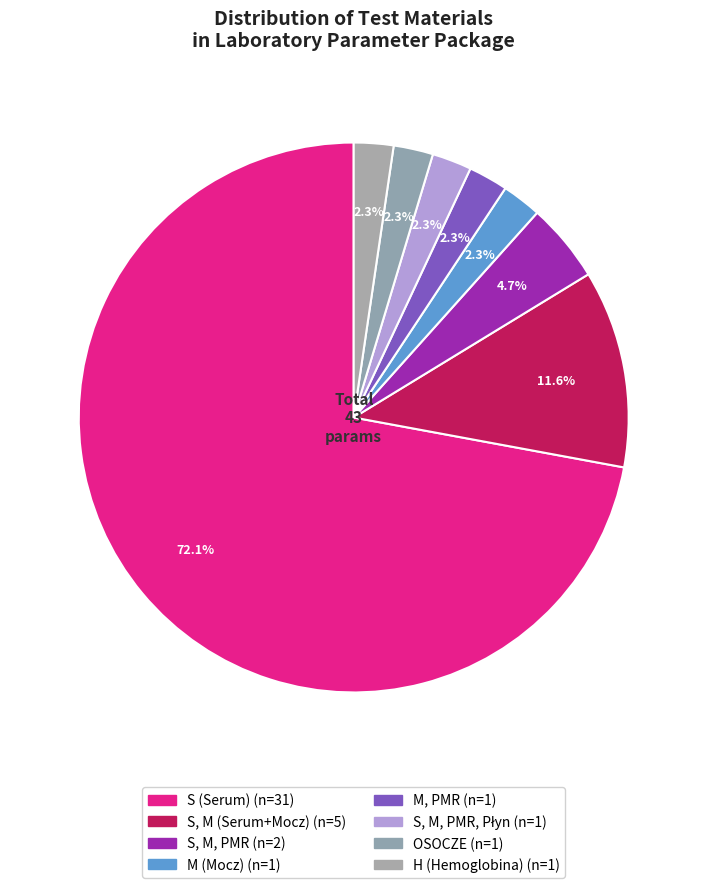

Count the number of slices in the pie.

8